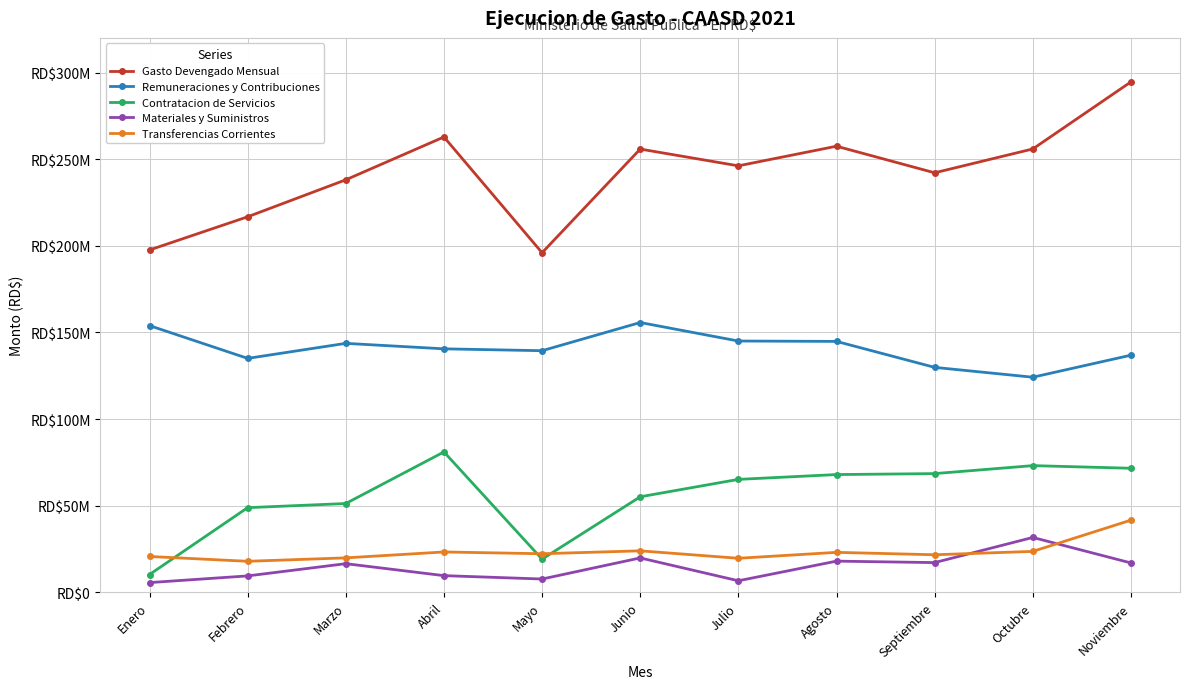

What is the sum of the Transferencias Corrientes values at Marzo and Enero?

40707063